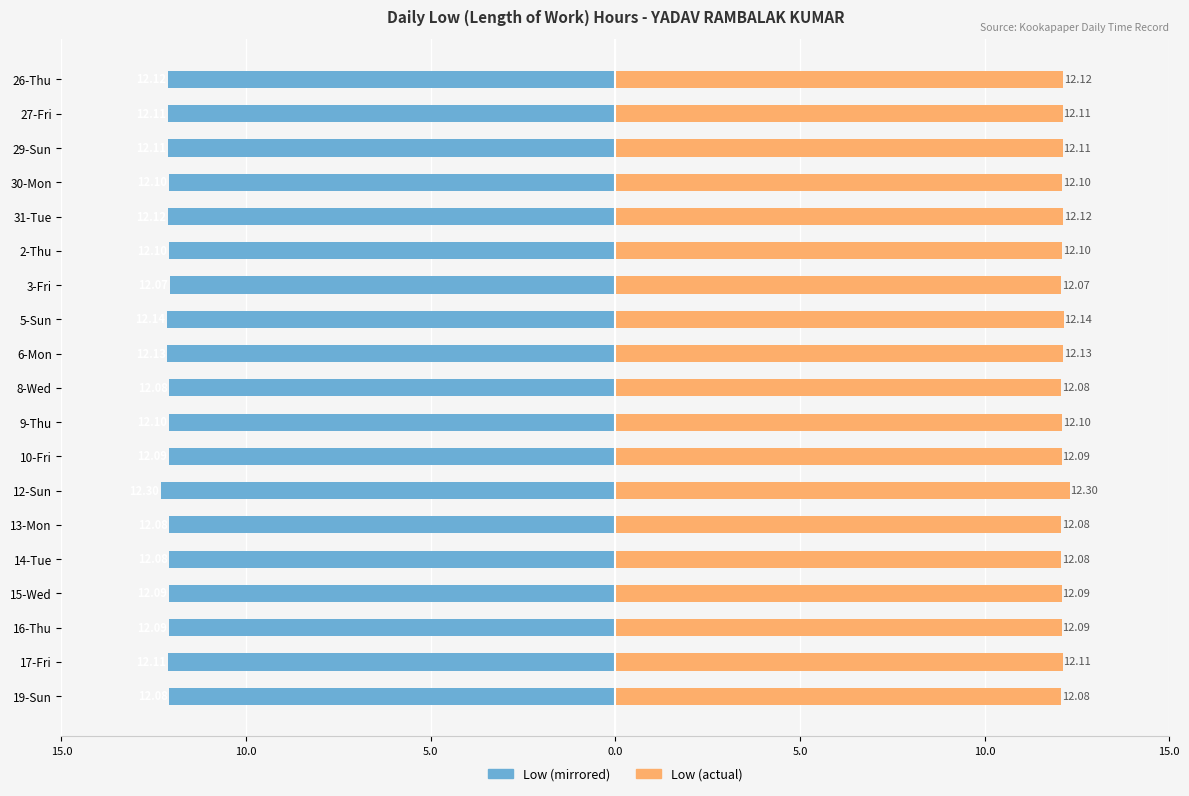

Which category has the highest value across all series?

12-Sun